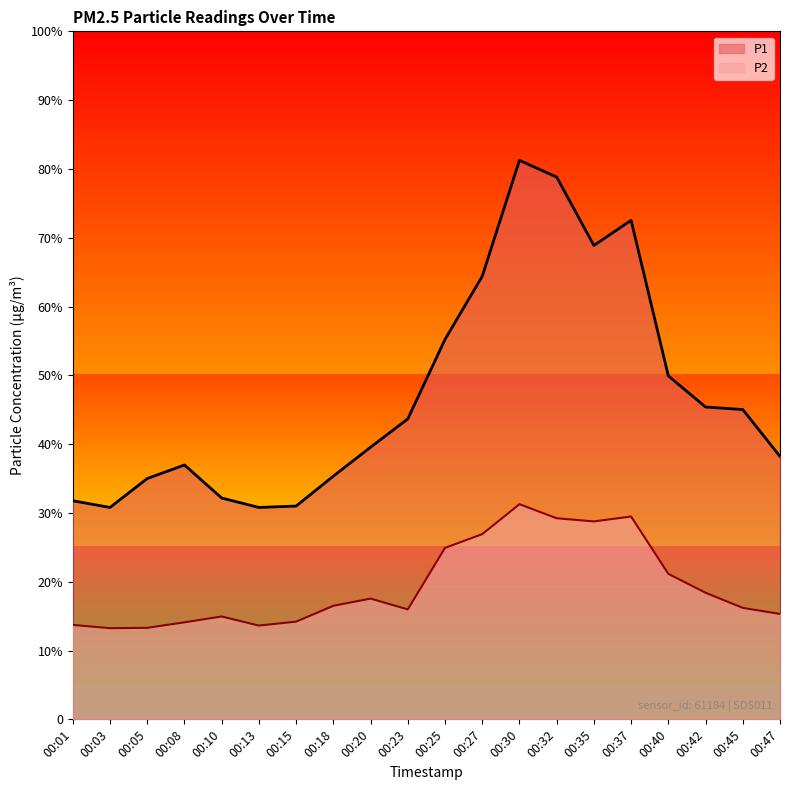

Reading right to left, transcribe all the data shown in this chart.

P1: 38.2	45.0	45.4	49.9	72.5	68.9	78.8	81.2	64.4	55.2	43.7	39.5	35.4	31.0	30.8	32.2	37.0	35.0	30.8	31.8
P2: 15.3	16.2	18.4	21.1	29.5	28.8	29.2	31.3	26.9	24.9	16.0	17.6	16.5	14.2	13.6	14.9	14.1	13.3	13.2	13.7